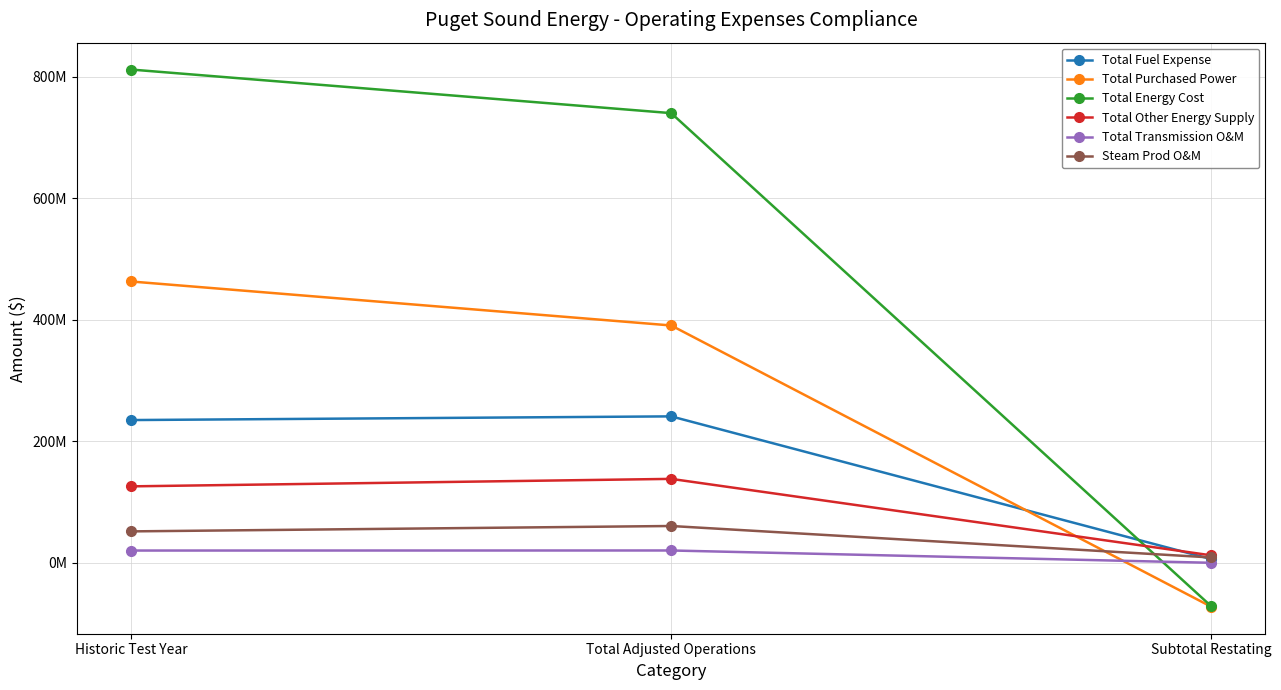

Which series has the largest range (max minus min)?

Total Energy Cost